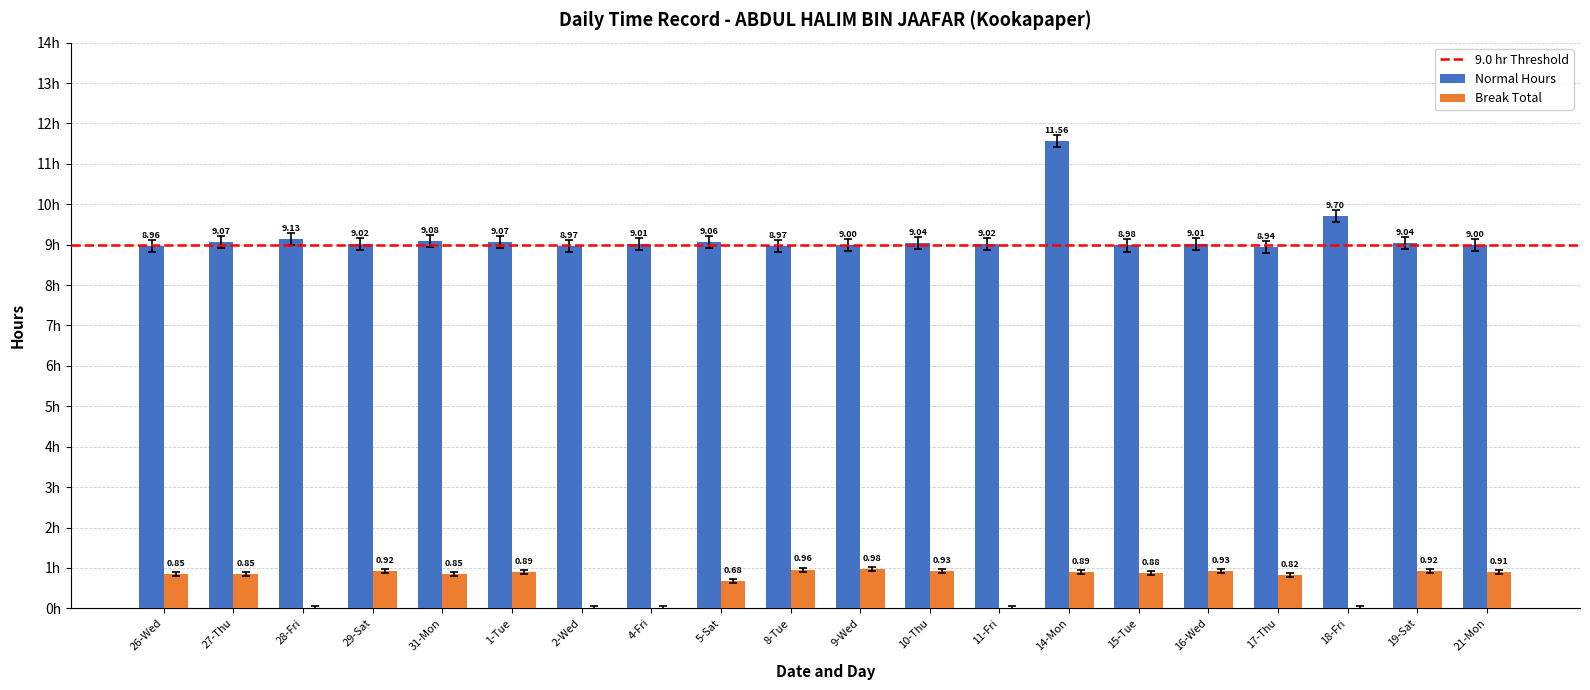

Between 28-Fri and 8-Tue, which series saw the biggest shift?

Break Total